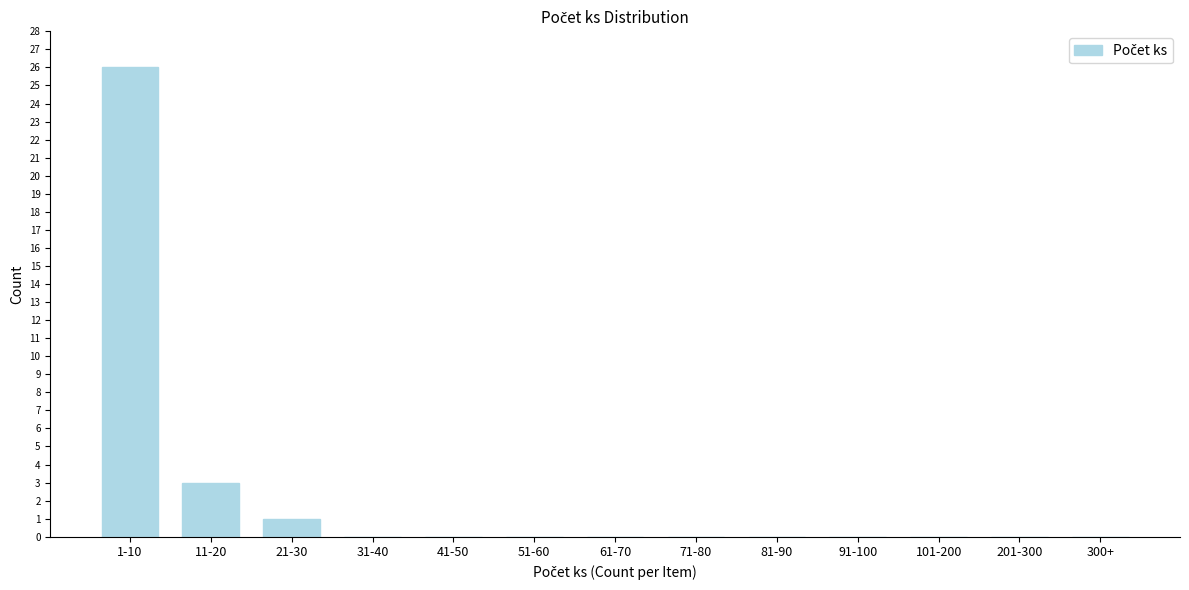

Reading left to right, extract all data points from this chart.

1-10=26	11-20=3	21-30=1	31-40=0	41-50=0	51-60=0	61-70=0	71-80=0	81-90=0	91-100=0	101-200=0	201-300=0	300+=0